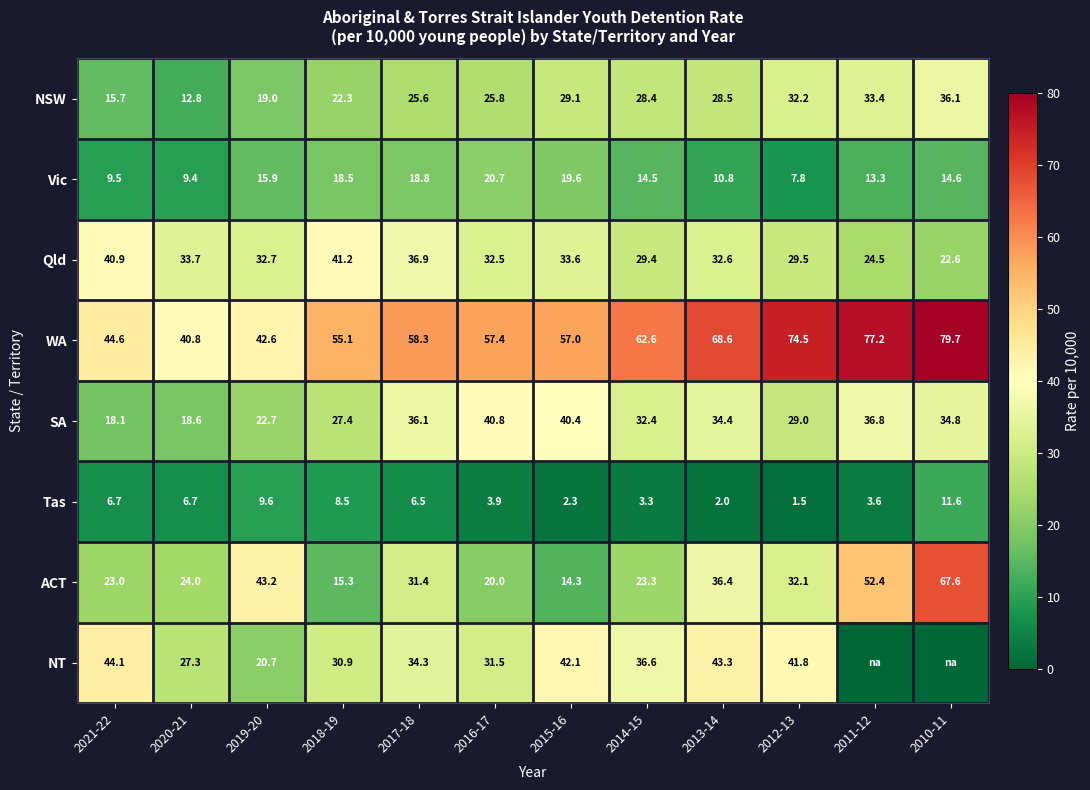

Is the value of ACT at 2011-12 greater than the value of NSW at 2017-18?

Yes